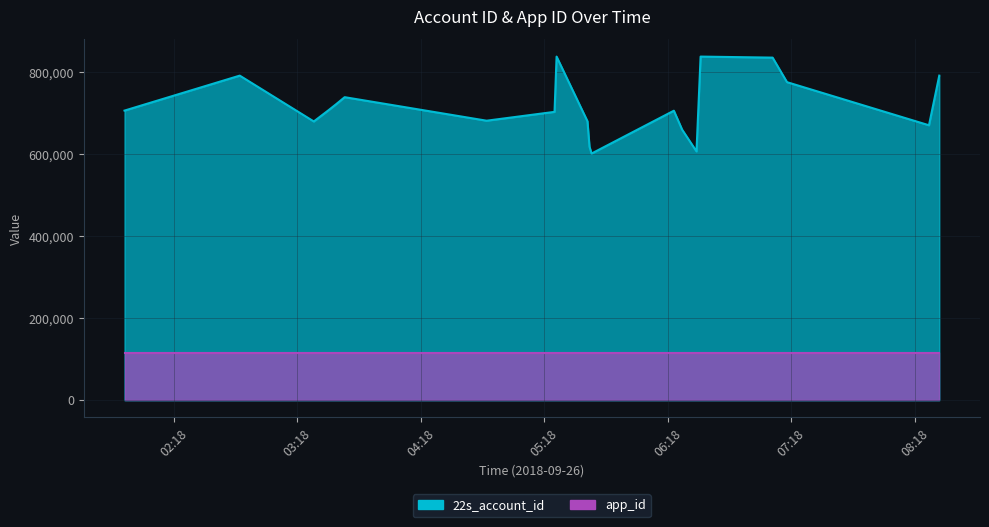

What position from the left is 2018-09-26 05:24:00?

9